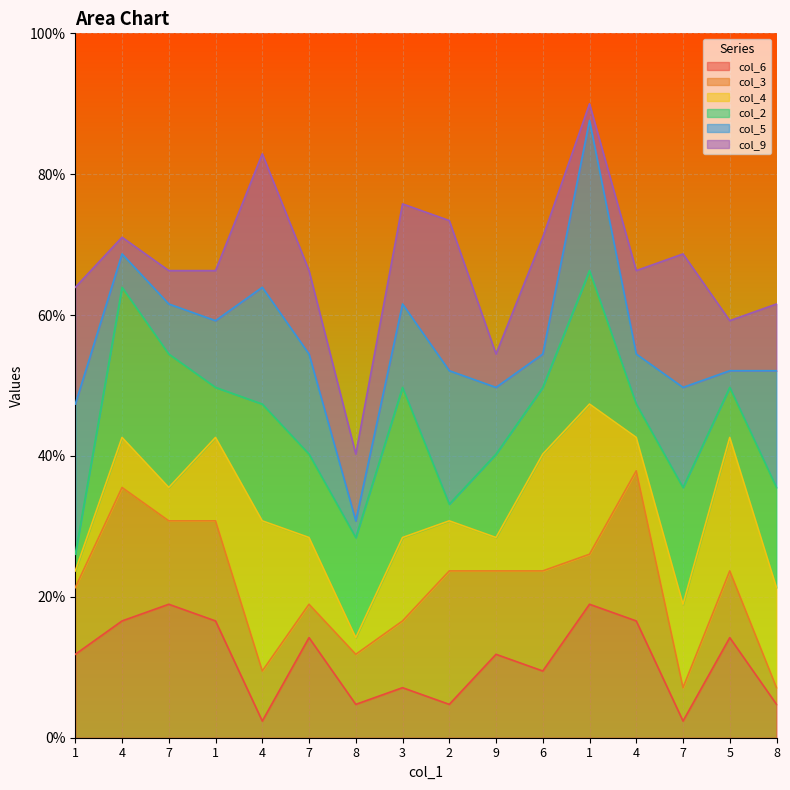

How many interior local peaks does the col_5 series have?

4